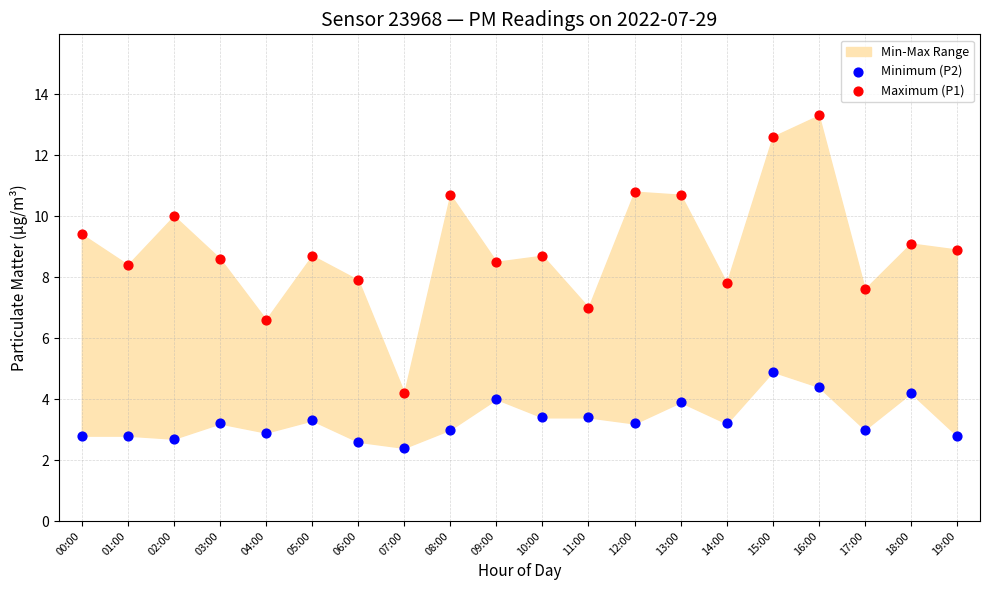

Which series reaches the minimum Y coordinate?

Minimum (P2)